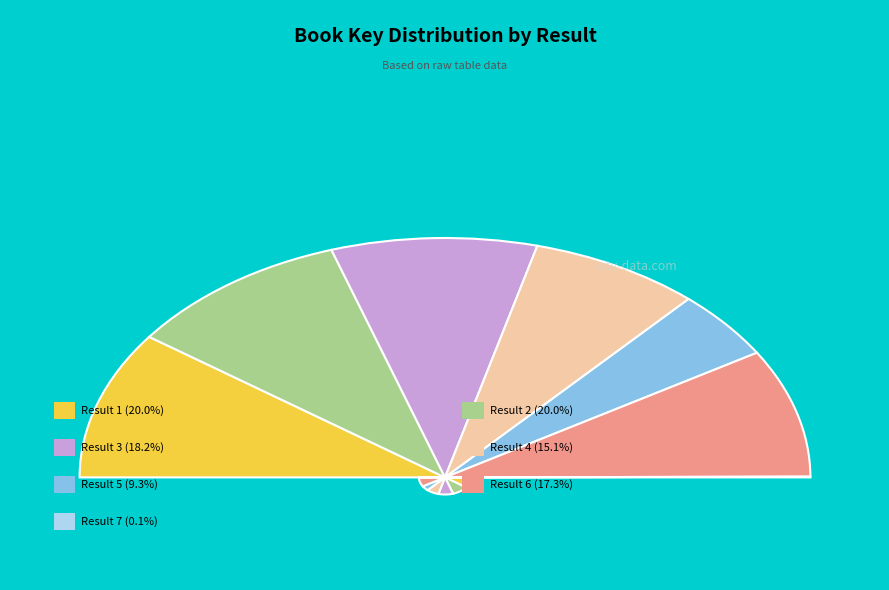

To the nearest percent, what percentage of the pie is 3?

18%